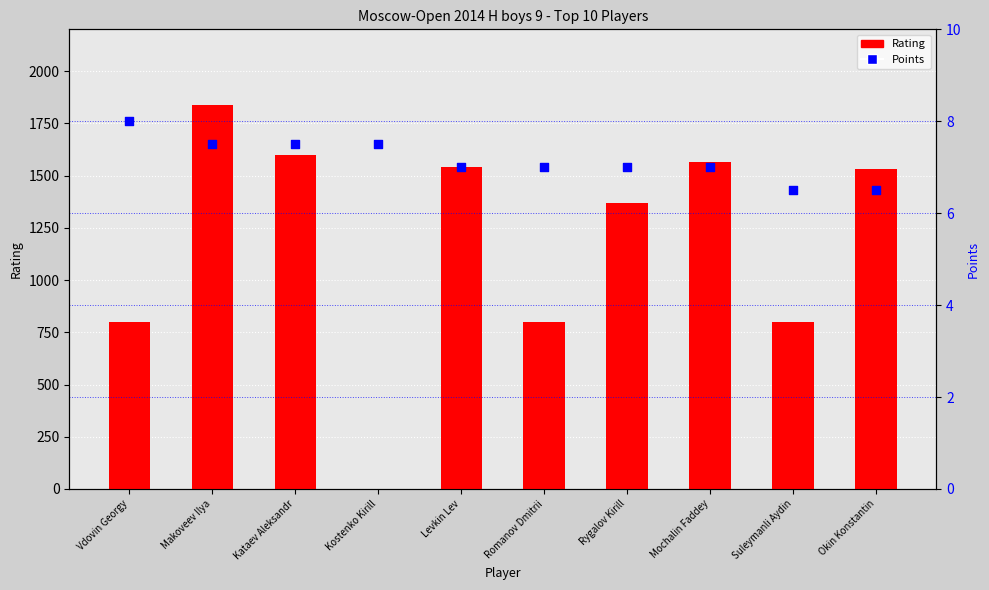

Which series has the widest spread of Y values?

Rating